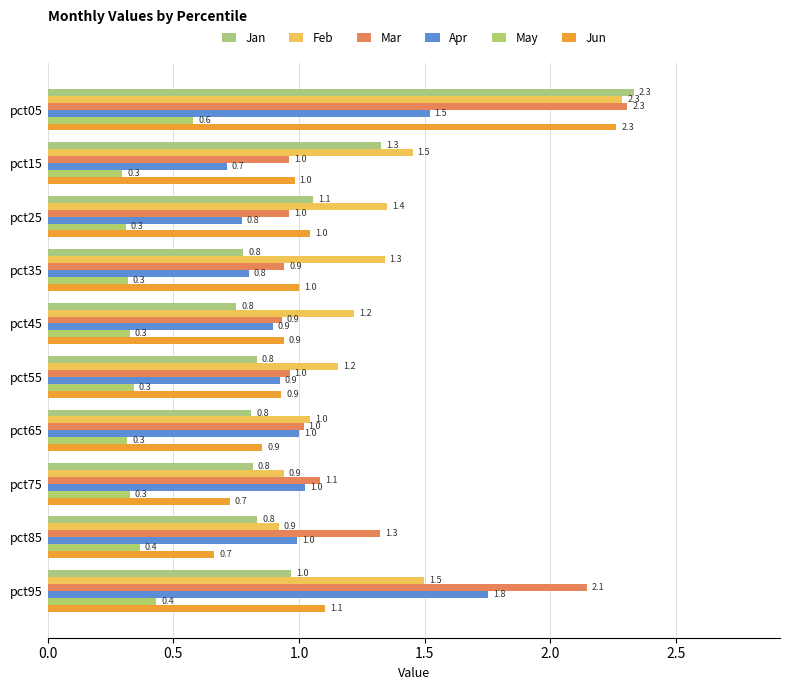

Count the number of categories in the chart.

10